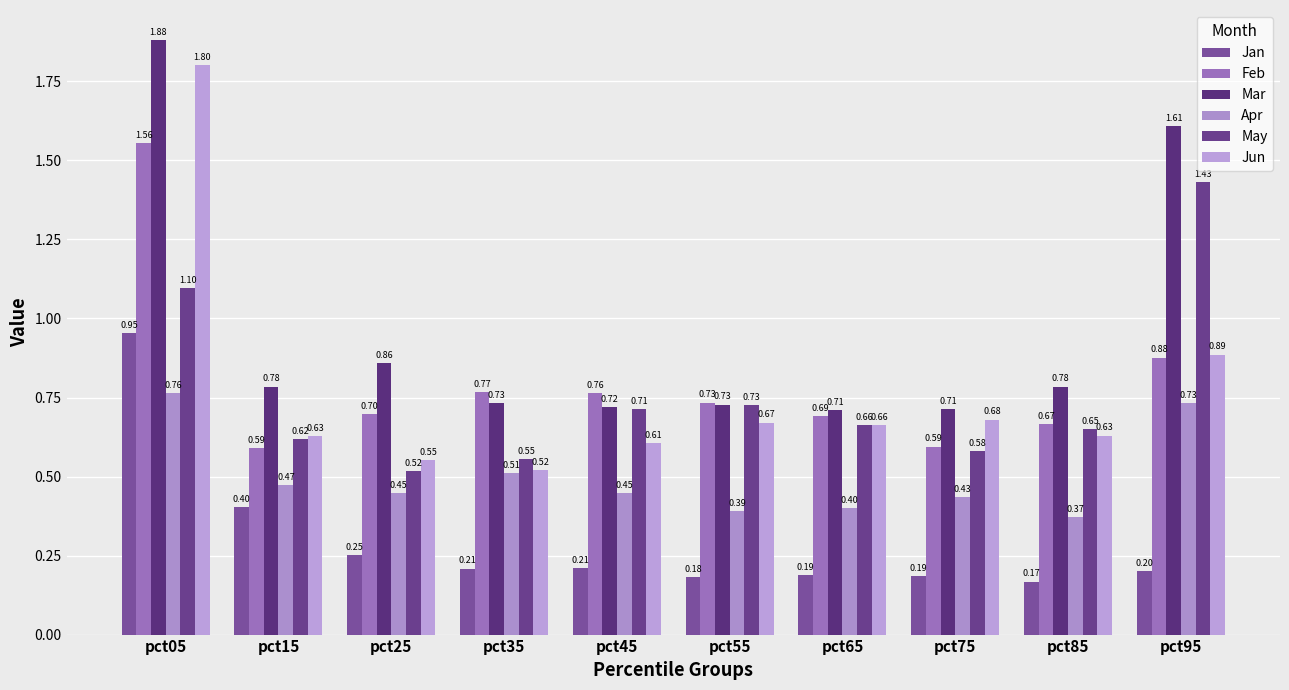

Rank the categories by May value from highest to lowest.

pct95, pct05, pct55, pct45, pct65, pct85, pct15, pct75, pct35, pct25